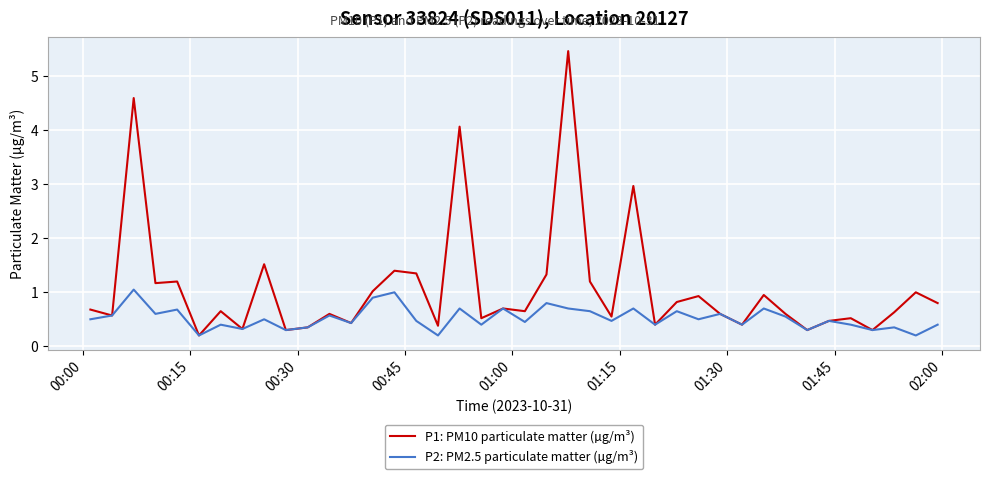

Which series has the largest total across all categories?

P1: PM10 particulate matter (µg/m³)